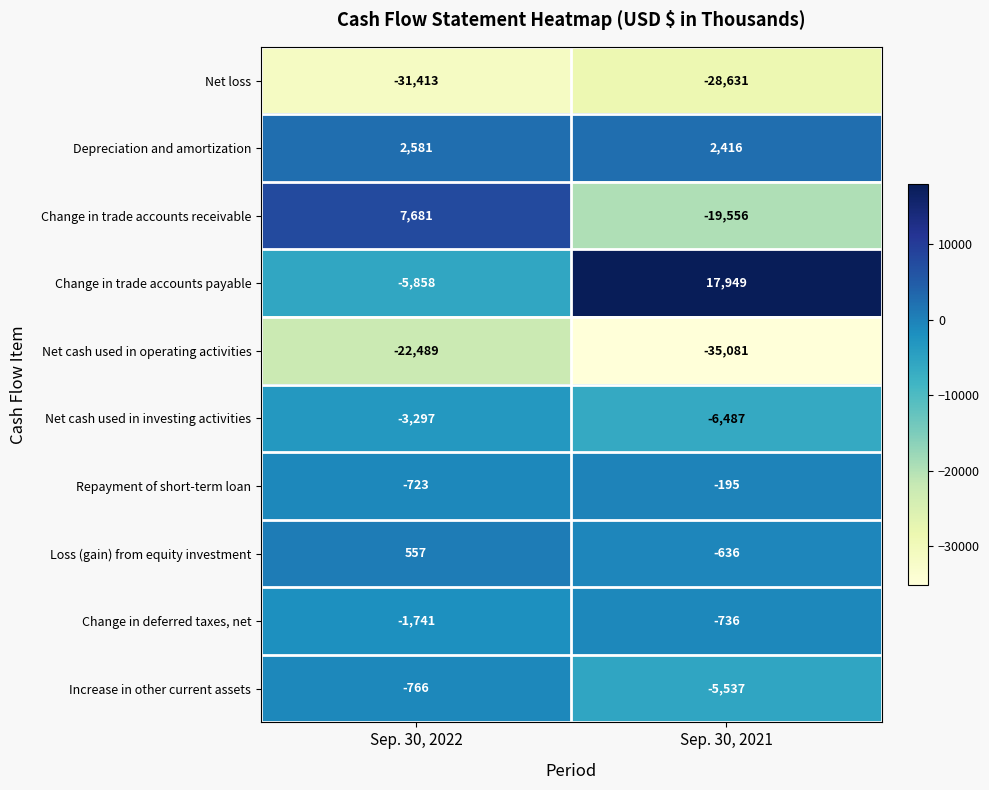

Which series has the widest spread of values?

Change in trade accounts receivable